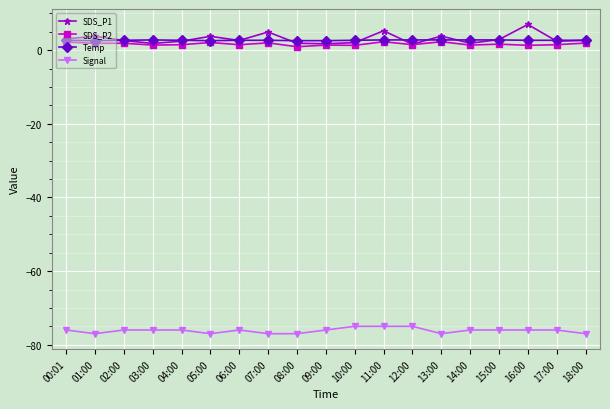

True or false: Signal and Temp intersect in this chart.

False